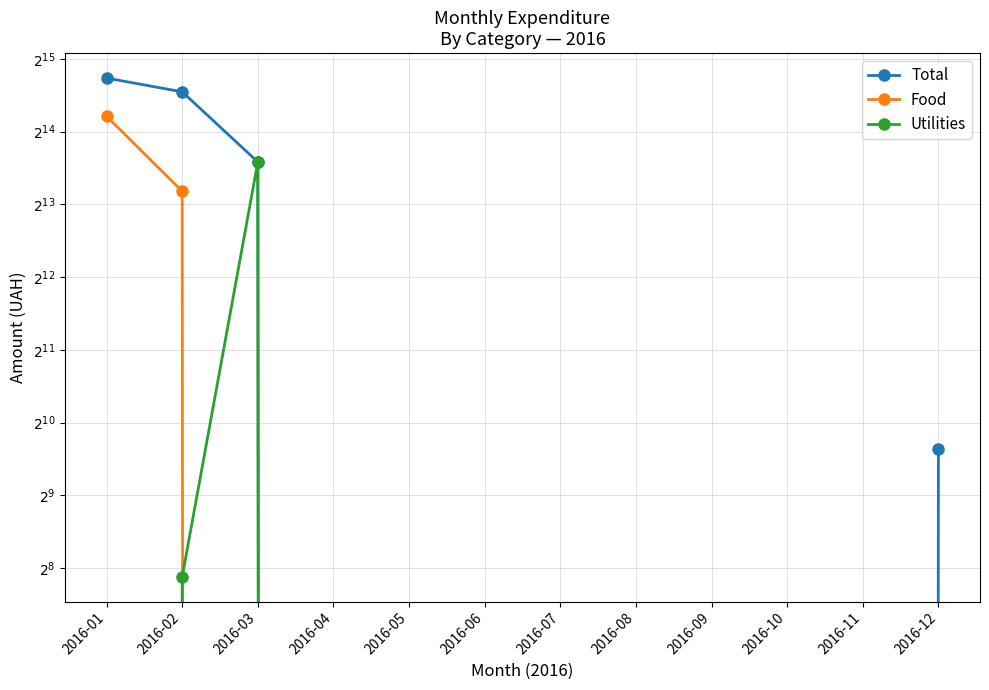

At 2016-05, list the series in order from smallest to largest.

Total, Food, Utilities